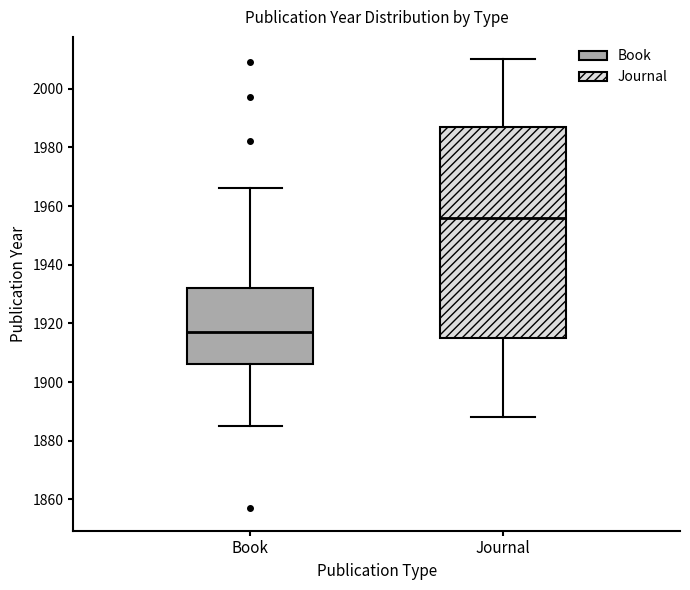

Reading left to right, read every box against the y-axis: the position of its median line, the range the box covers, and the ends of its whiskers. The values are not printed on the chart, so give them approximately, as read against the axis.

Book: median 1918, box 1906 to 1932, whiskers 1886 to 1966
Journal: median 1956, box 1916 to 1988, whiskers 1888 to 2010